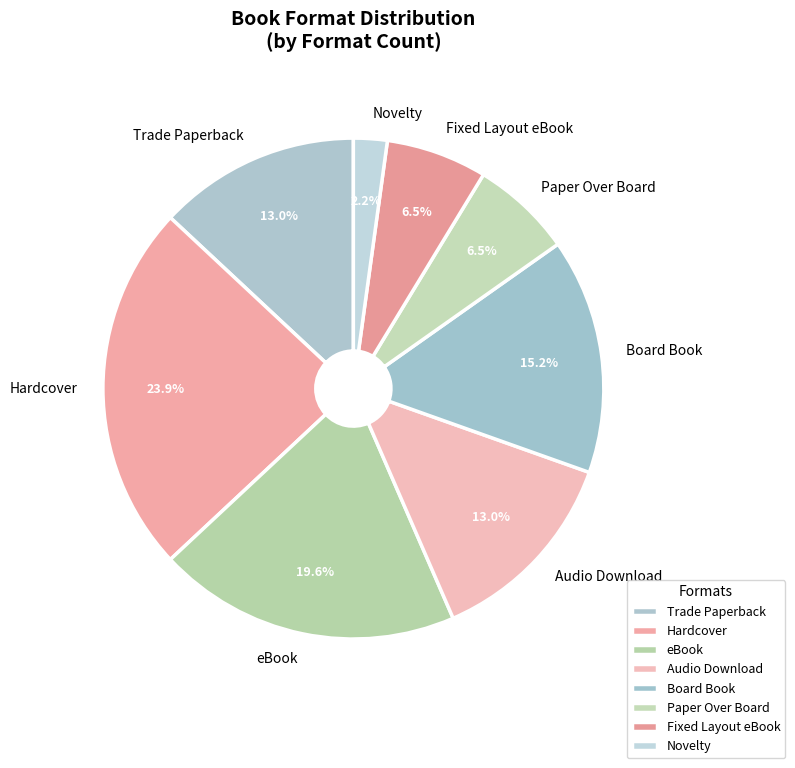

What percentage is the Trade Paperback slice, to the nearest percent?

13%